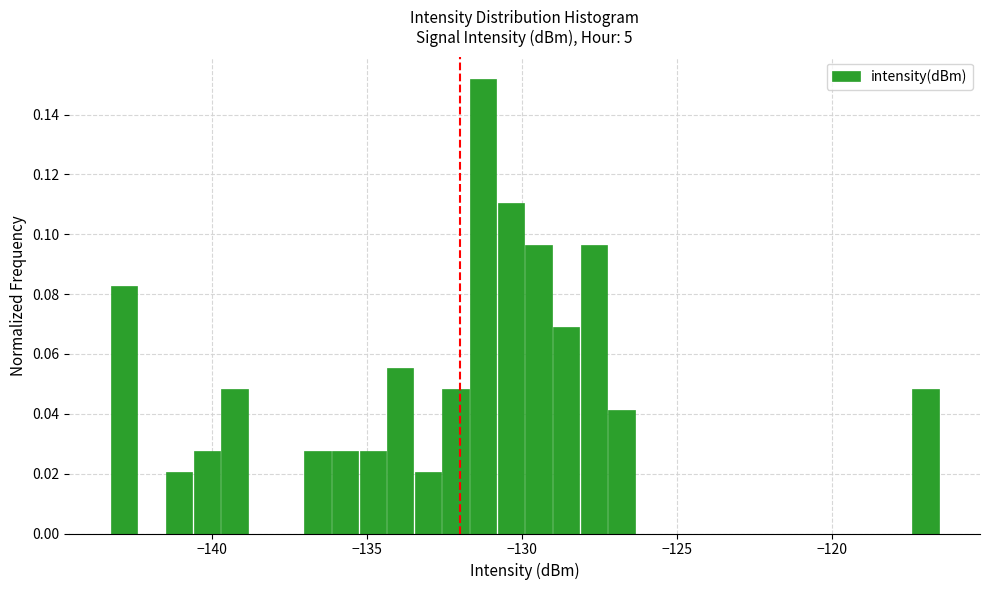

Read against the x-axis, roughly where is the centre of the tallest bar?

-131.5